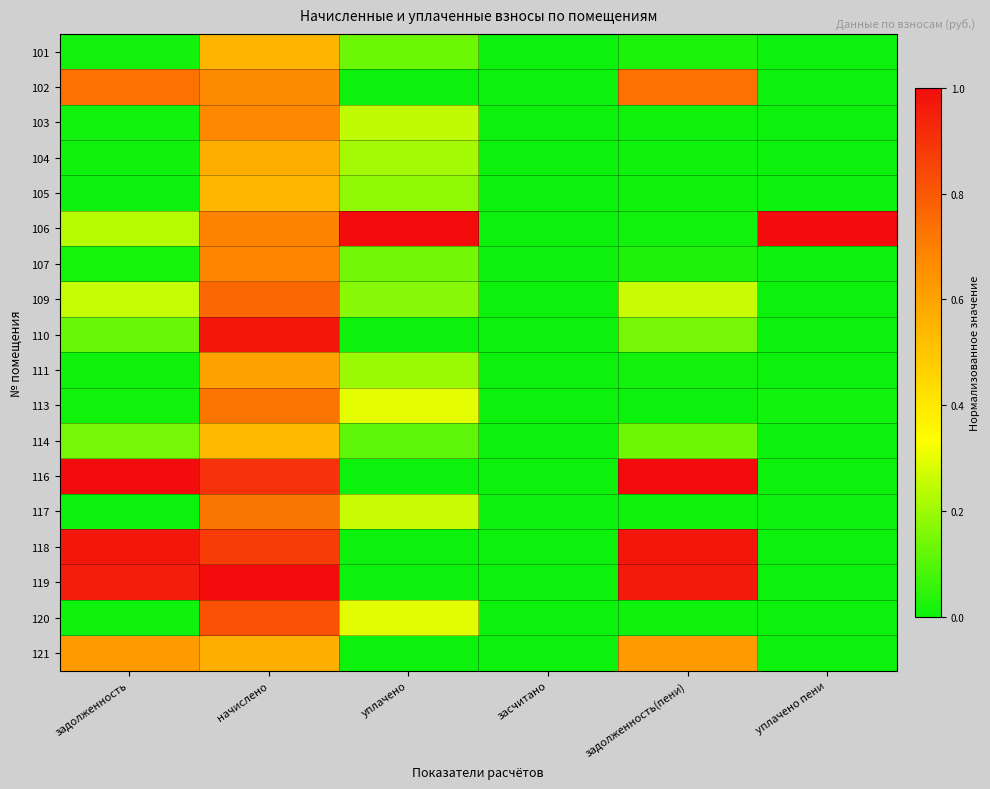

Reading left to right, extract all data points from this chart.

101: задолженность=0.0	начислено=0.5	уплачено=0.1	засчитано=0.0	задолженность(пени)=0.0	уплачено пени=0.0
102: задолженность=0.7	начислено=0.7	уплачено=0.0	засчитано=0.0	задолженность(пени)=0.7	уплачено пени=0.0
103: задолженность=0.0	начислено=0.7	уплачено=0.2	засчитано=0.0	задолженность(пени)=0.0	уплачено пени=0.0
104: задолженность=0.0	начислено=0.6	уплачено=0.2	засчитано=0.0	задолженность(пени)=0.0	уплачено пени=0.0
105: задолженность=0.0	начислено=0.5	уплачено=0.2	засчитано=0.0	задолженность(пени)=0.0	уплачено пени=0.0
106: задолженность=0.2	начислено=0.7	уплачено=1.0	засчитано=0.0	задолженность(пени)=0.0	уплачено пени=1.0
107: задолженность=0.0	начислено=0.7	уплачено=0.1	засчитано=0.0	задолженность(пени)=0.0	уплачено пени=0.0
109: задолженность=0.3	начислено=0.8	уплачено=0.2	засчитано=0.0	задолженность(пени)=0.3	уплачено пени=0.0
110: задолженность=0.1	начислено=1.0	уплачено=0.0	засчитано=0.0	задолженность(пени)=0.1	уплачено пени=0.0
111: задолженность=0.0	начислено=0.6	уплачено=0.2	засчитано=0.0	задолженность(пени)=0.0	уплачено пени=0.0
113: задолженность=0.0	начислено=0.7	уплачено=0.3	засчитано=0.0	задолженность(пени)=0.0	уплачено пени=0.0
114: задолженность=0.1	начислено=0.5	уплачено=0.1	засчитано=0.0	задолженность(пени)=0.1	уплачено пени=0.0
116: задолженность=1.0	начислено=0.9	уплачено=0.0	засчитано=0.0	задолженность(пени)=1.0	уплачено пени=0.0
117: задолженность=0.0	начислено=0.7	уплачено=0.3	засчитано=0.0	задолженность(пени)=0.0	уплачено пени=0.0
118: задолженность=1.0	начислено=0.9	уплачено=0.0	засчитано=0.0	задолженность(пени)=1.0	уплачено пени=0.0
119: задолженность=1.0	начислено=1.0	уплачено=0.0	засчитано=0.0	задолженность(пени)=1.0	уплачено пени=0.0
120: задолженность=0.0	начислено=0.8	уплачено=0.3	засчитано=0.0	задолженность(пени)=0.0	уплачено пени=0.0
121: задолженность=0.6	начислено=0.6	уплачено=0.0	засчитано=0.0	задолженность(пени)=0.6	уплачено пени=0.0